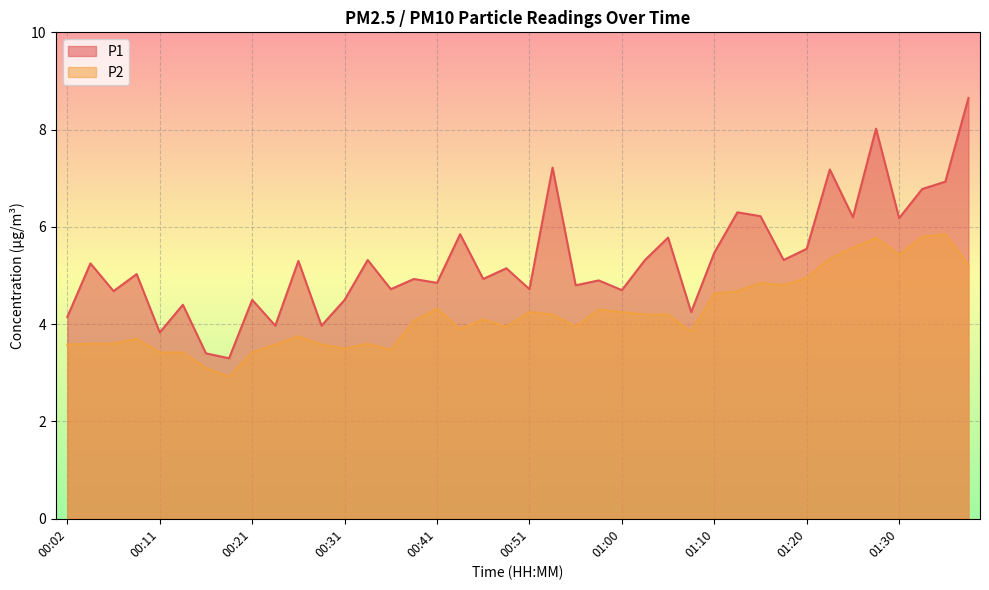

What are all the series names shown in the legend?

P1, P2